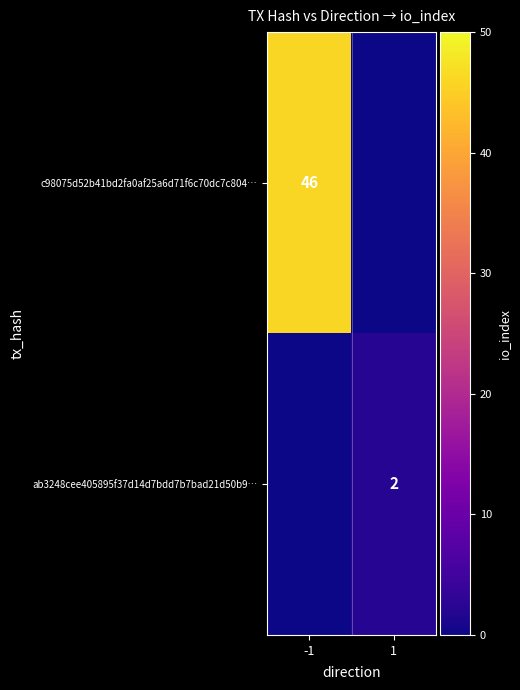

The value of ab3248cee405895f37d14d7bdd7b7bad21d50b9… at 1 is 1. True or false?

False